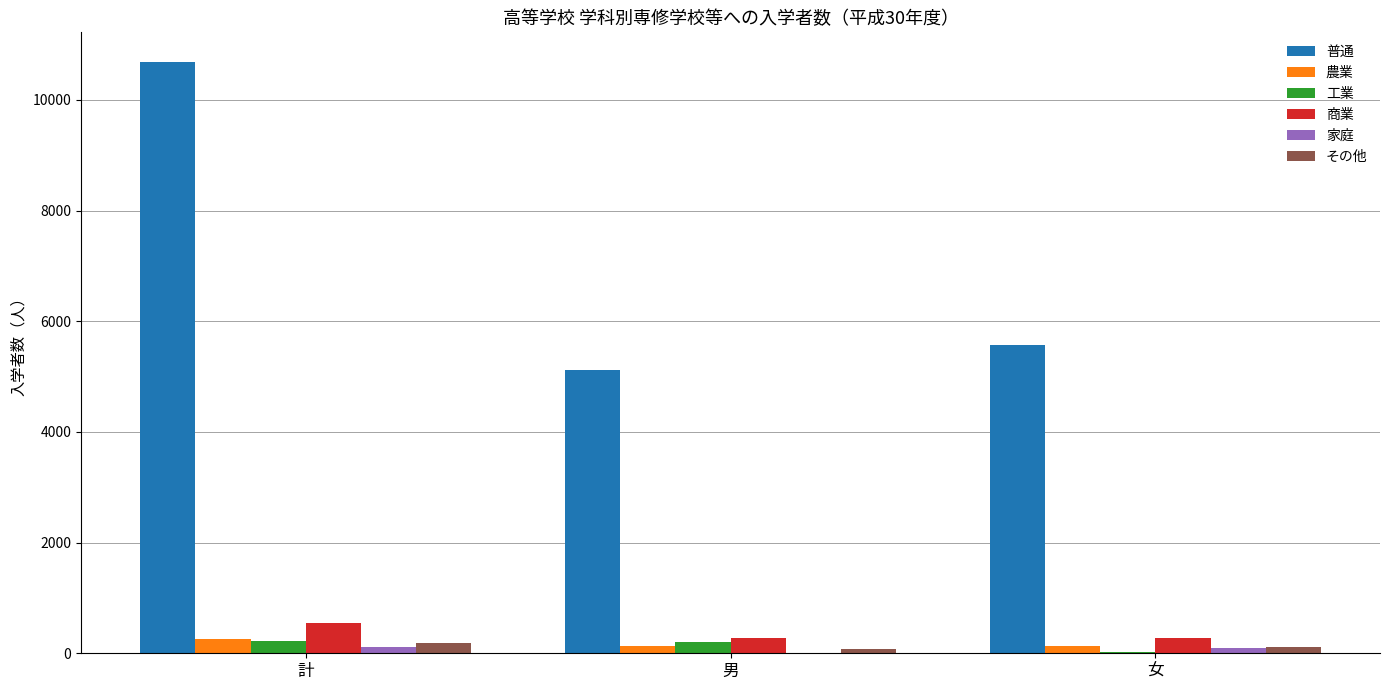

How many series are shown in this chart?

6